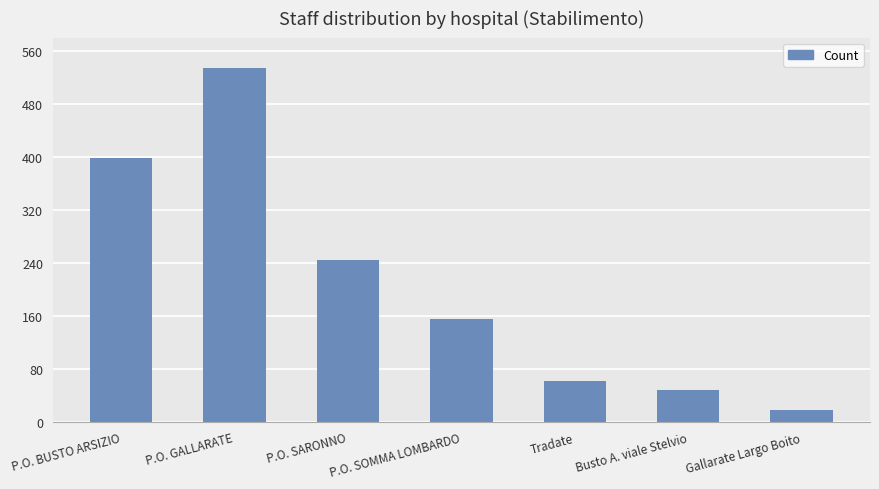

Which category has the lowest value across all series?

Gallarate Largo Boito